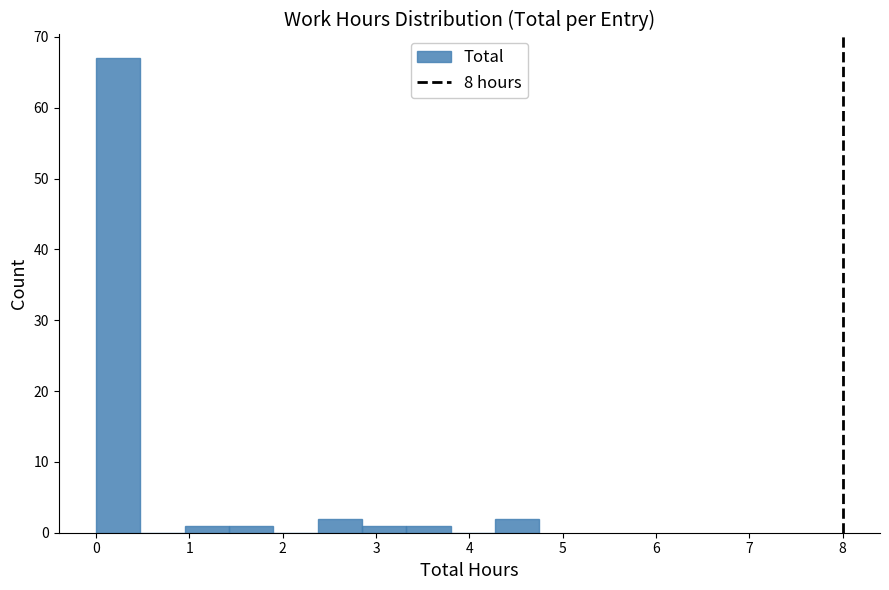

Over which range of the x-axis is the bar tallest?

0.0 to 0.5